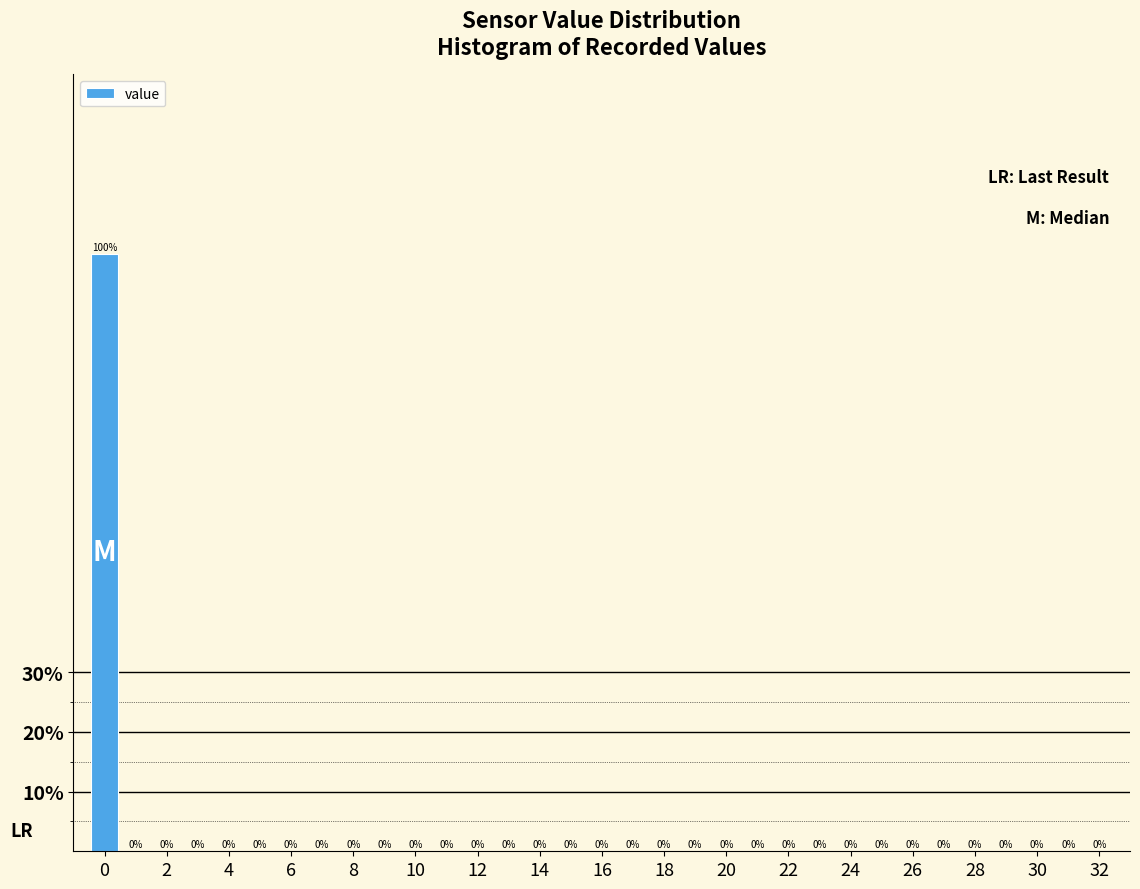

Which range on the x-axis has the tallest bar?

-0.5 to 0.5